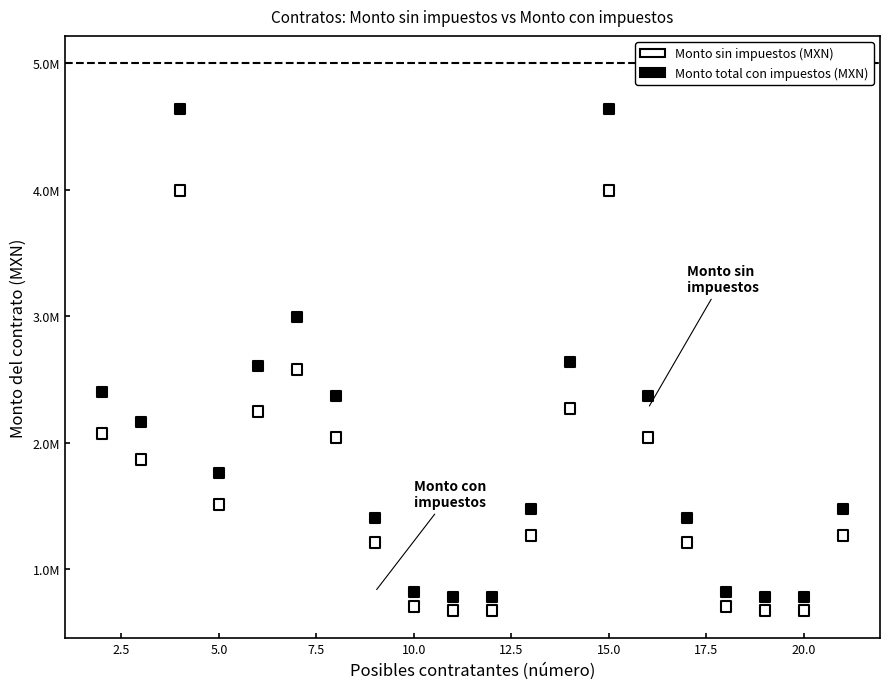

Which series reaches the maximum Y coordinate?

Monto total con impuestos (MXN)